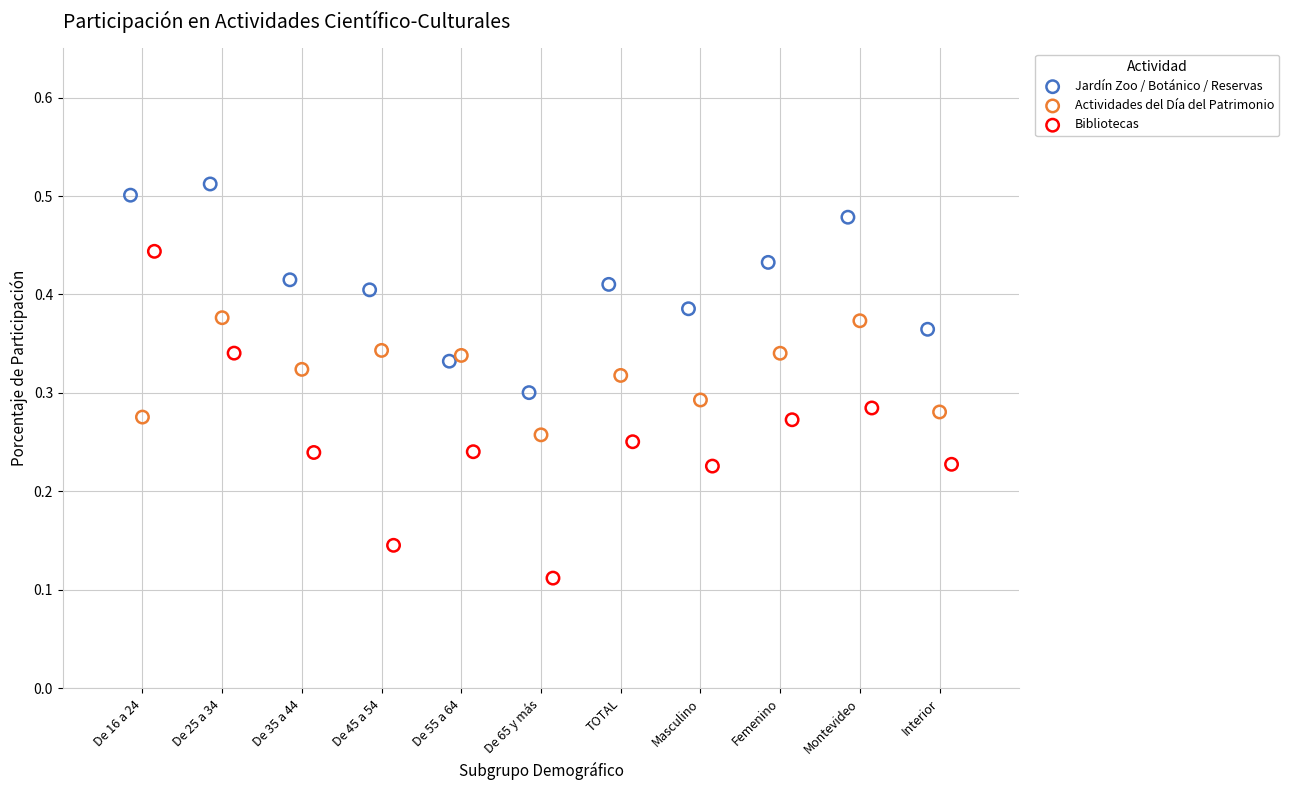

Which series reaches the maximum Y coordinate?

Jardín Zoo / Botánico / Reservas